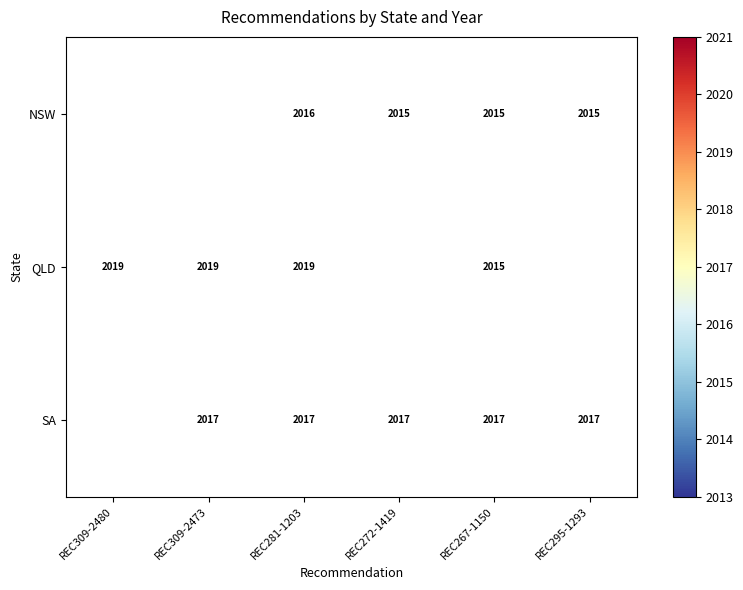

Which series changed the most between REC281-1203 and REC267-1150?

QLD